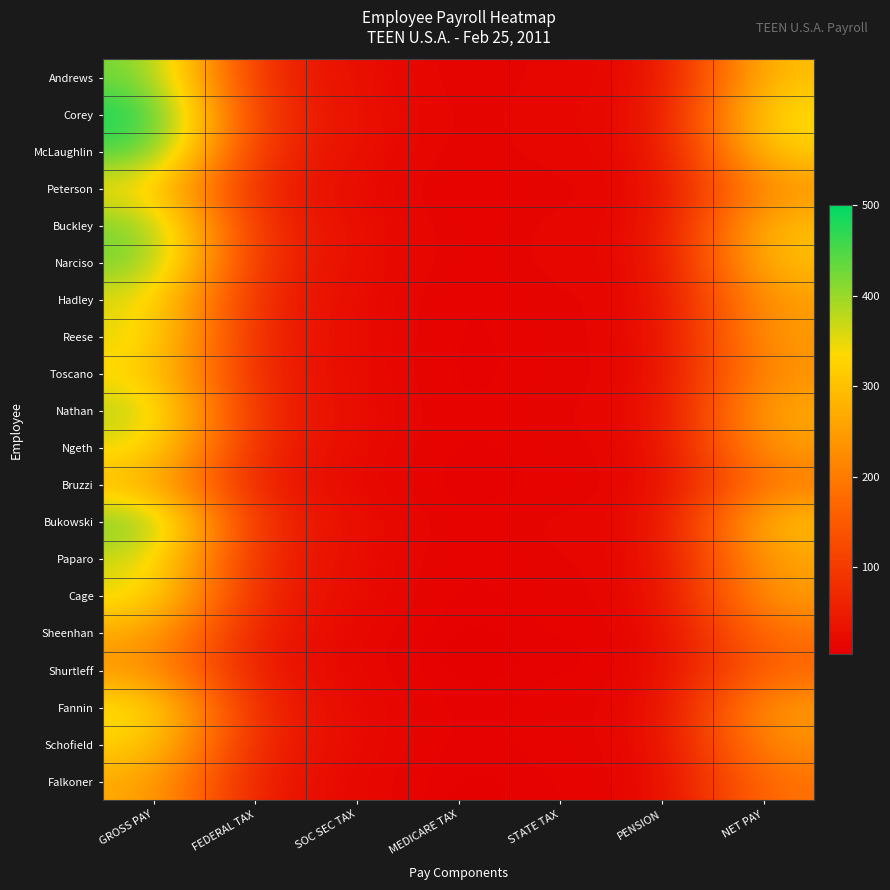

Between SOC SEC TAX and GROSS PAY, which is larger?

GROSS PAY